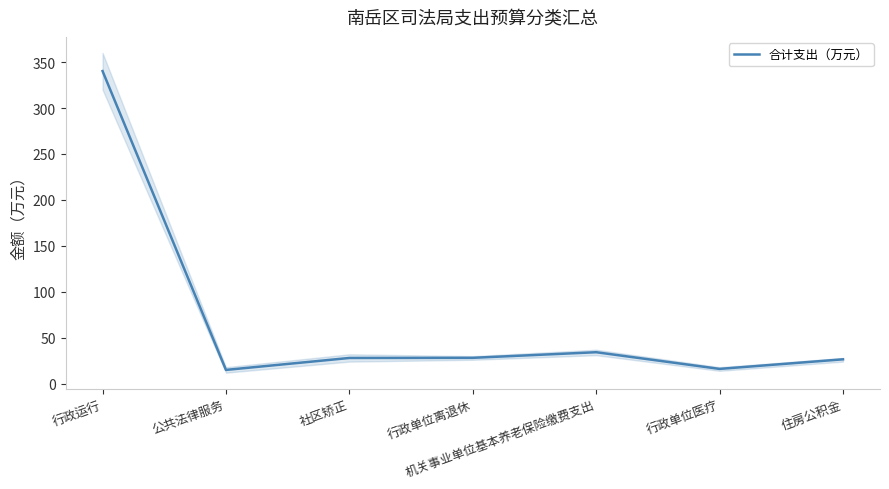

How many points are higher than both their immediate neighbors (excluding endpoints)?

1